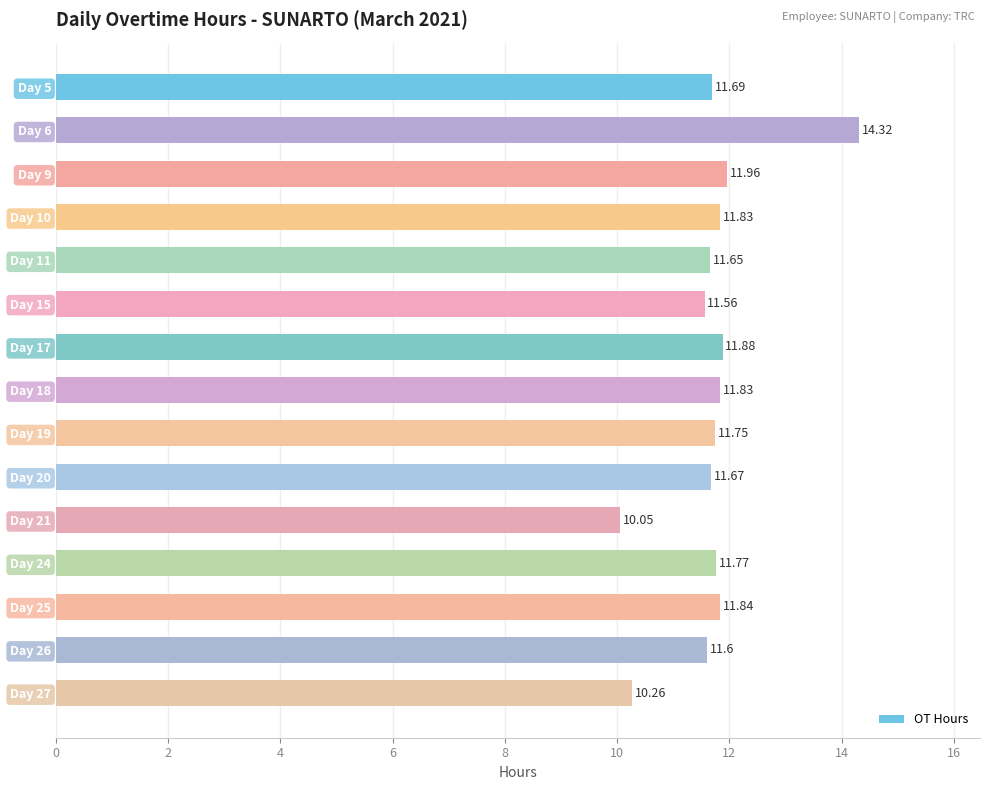

What is the sum of all values?

175.7